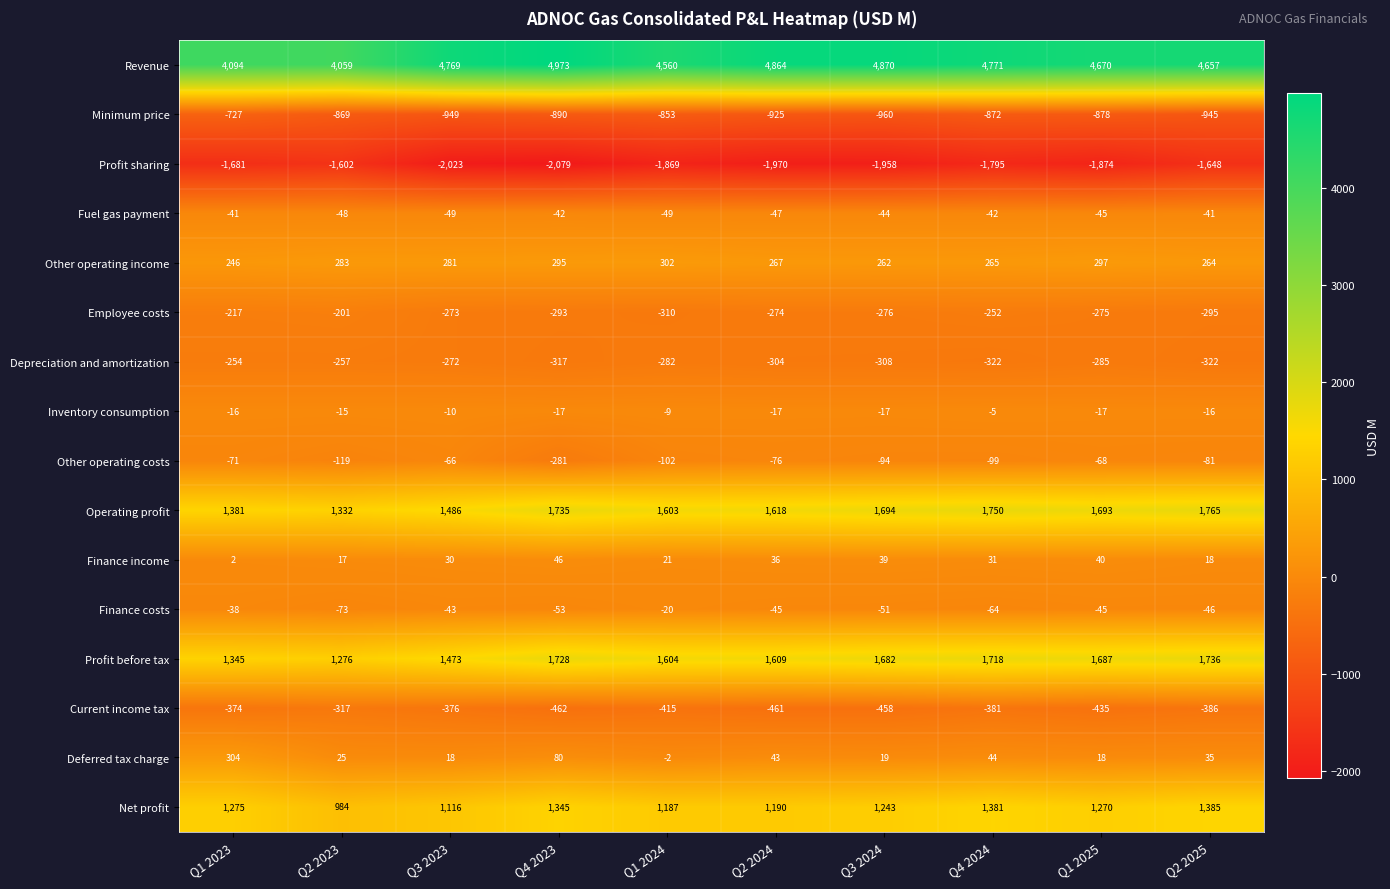

At how many categories does at least one series exceed 3598?

10